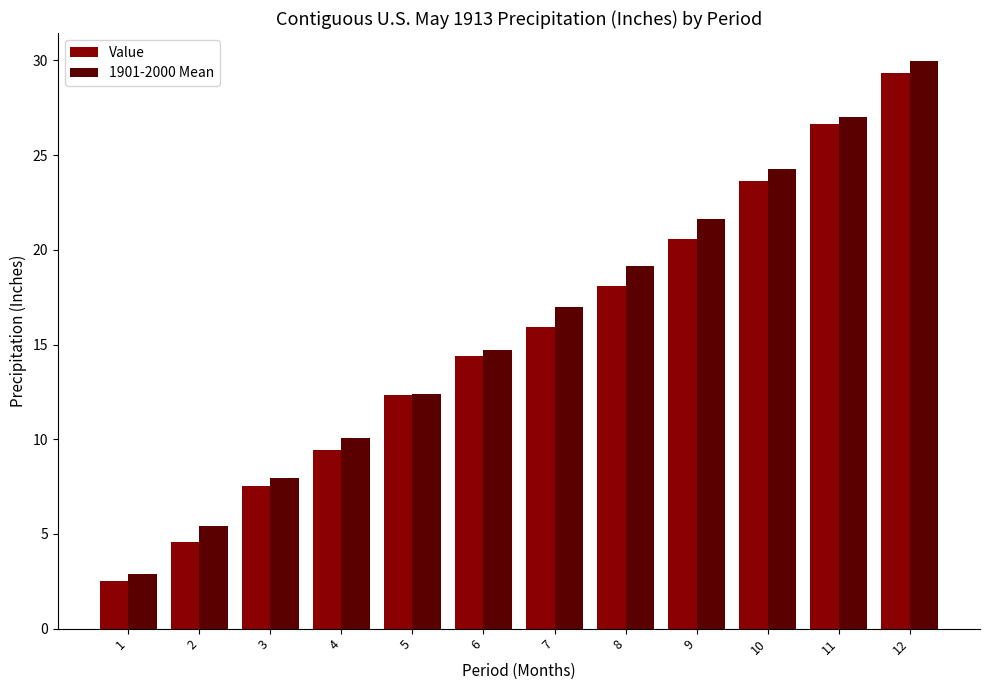

What is the difference between the 1901-2000 Mean values at 8 and 9?

2.5